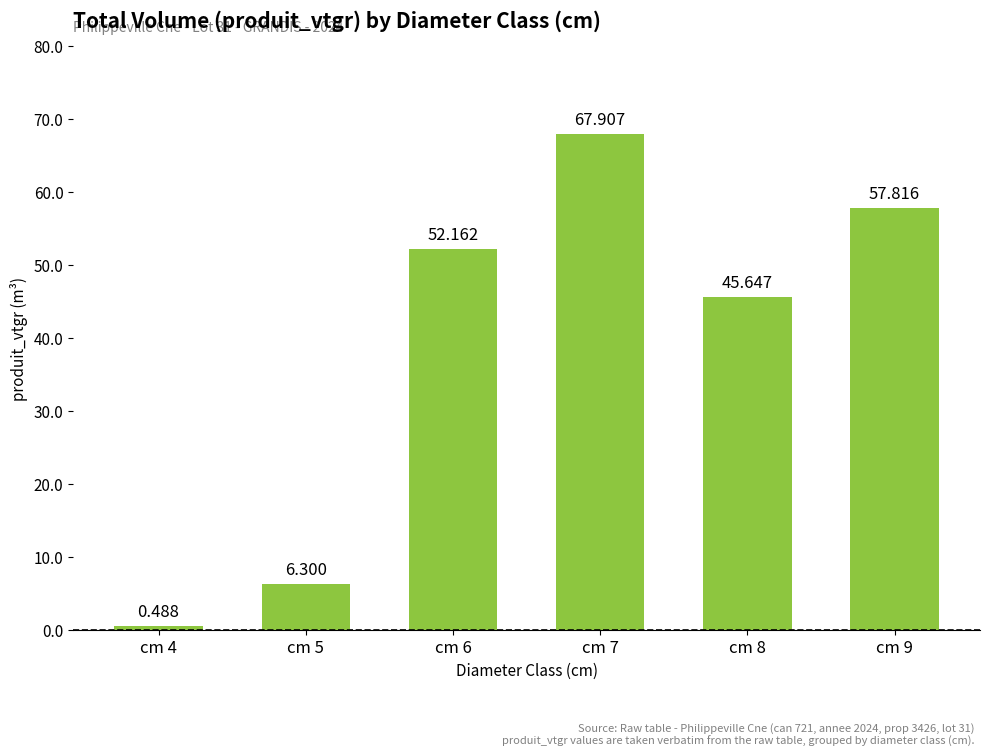

Where is the data nearest to the value 34?

cm 8